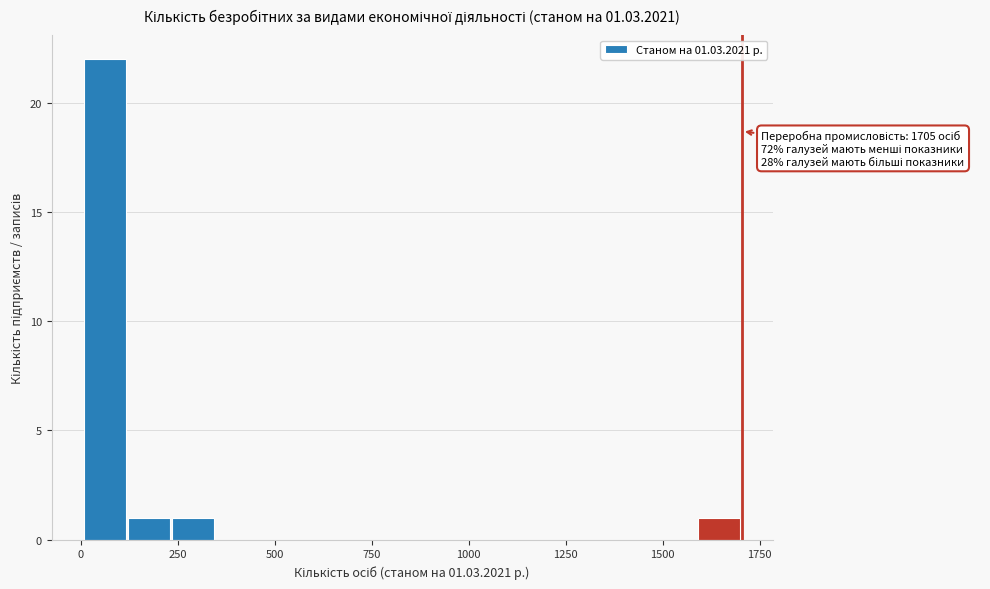

Read against the x-axis, roughly where is the centre of the tallest bar?

50